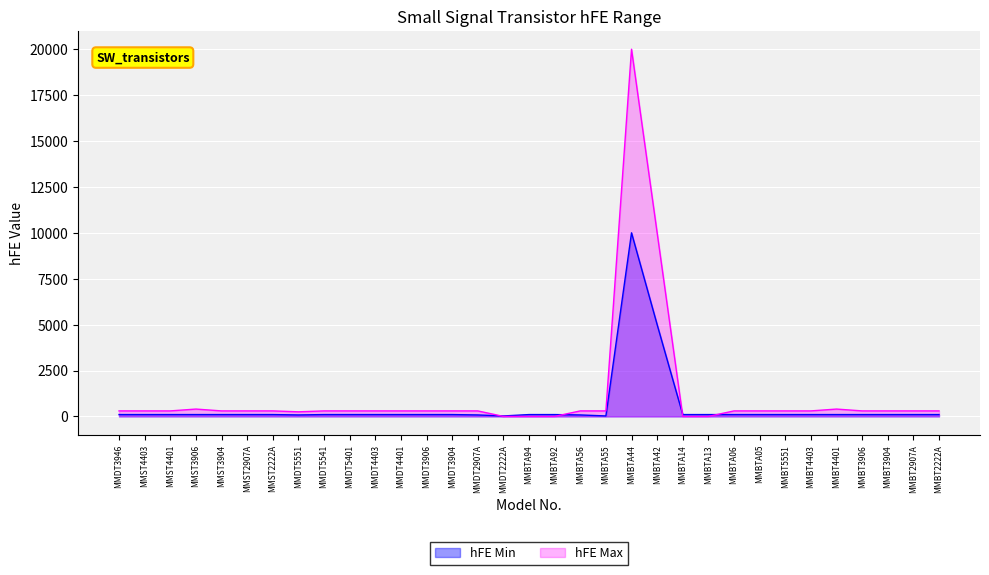

The hFE Max series shows 0 at MMBTA13. True or false?

True